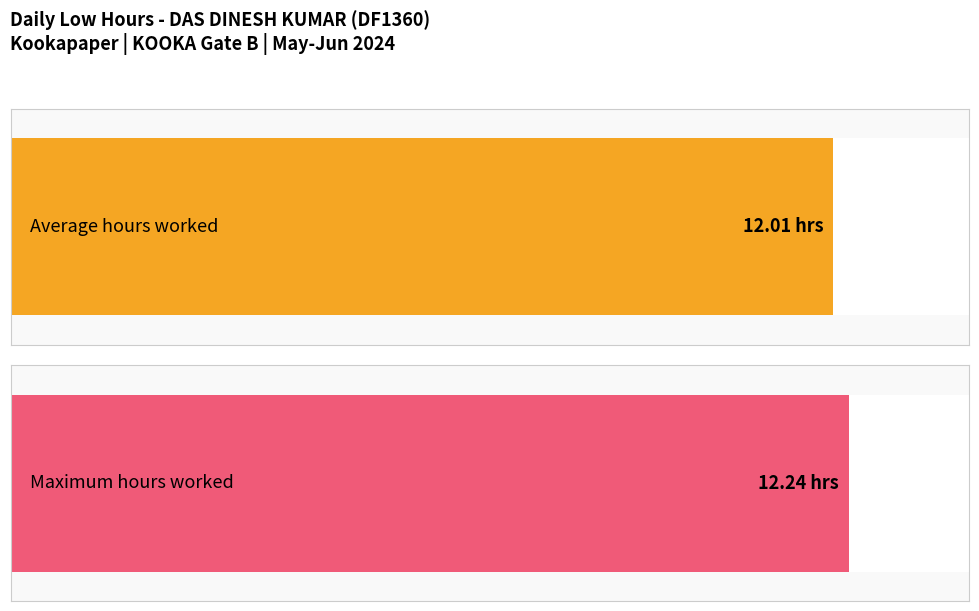

The value at 27-Mon is 19.4. True or false?

False